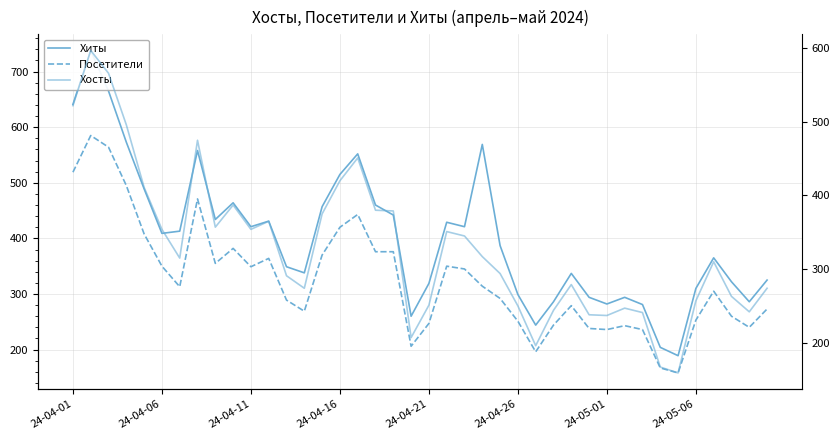

Is it true that Хосты equals 292 at 24-04-01?

False